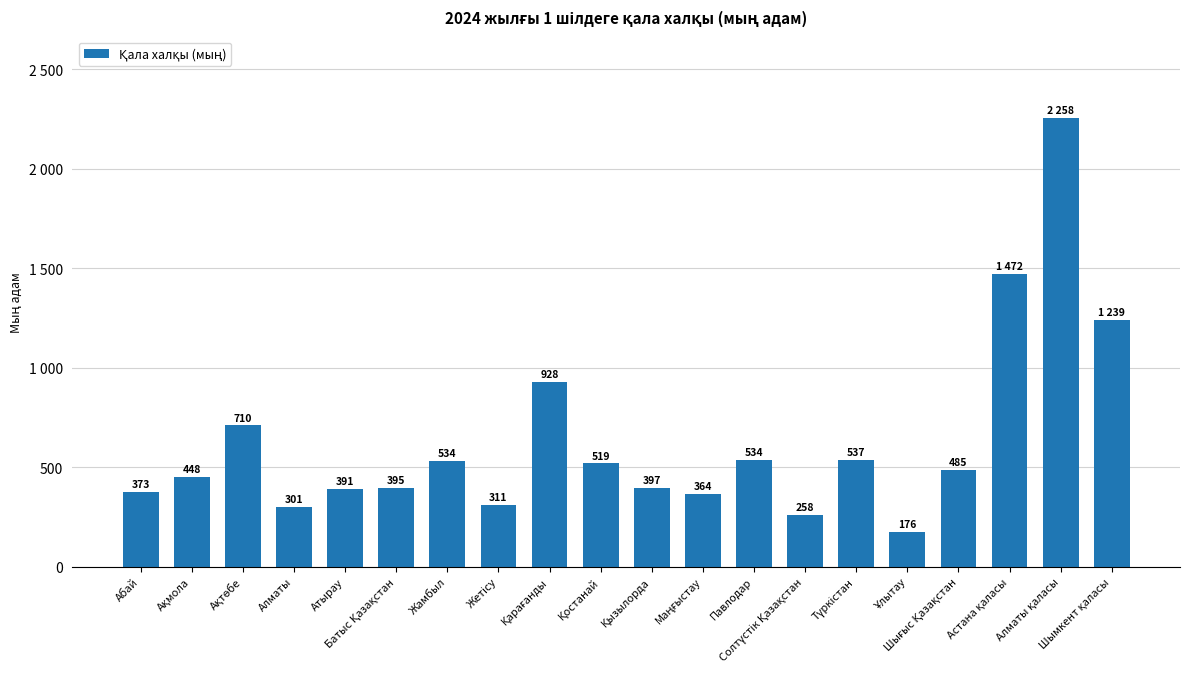

Does the chart contain any negative values?

No